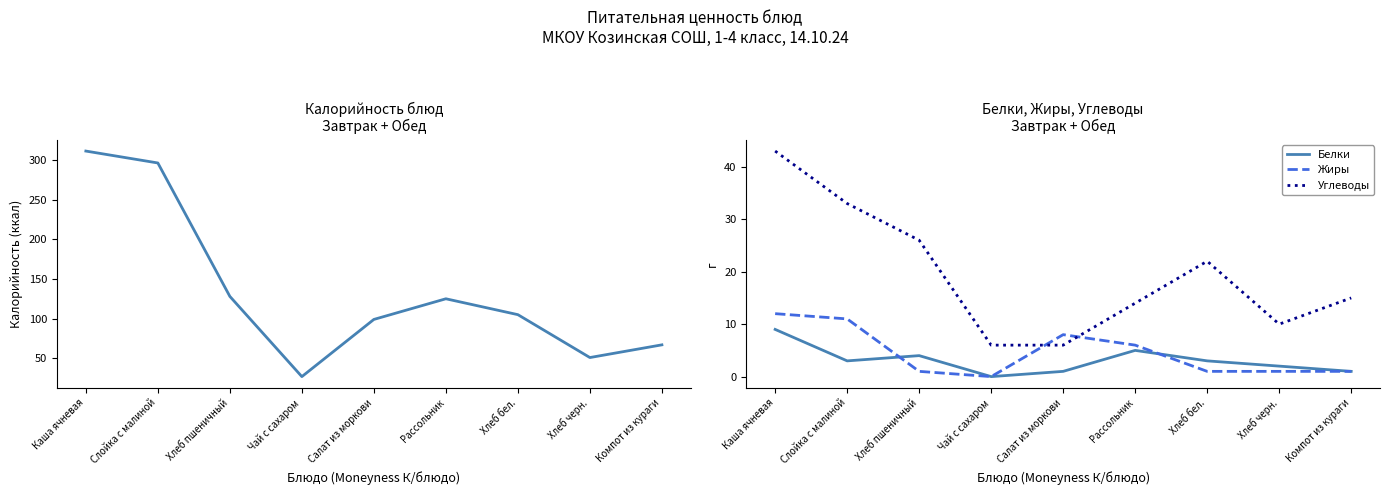

In Белки, how many points are lower than both neighbors (excluding endpoints)?

2